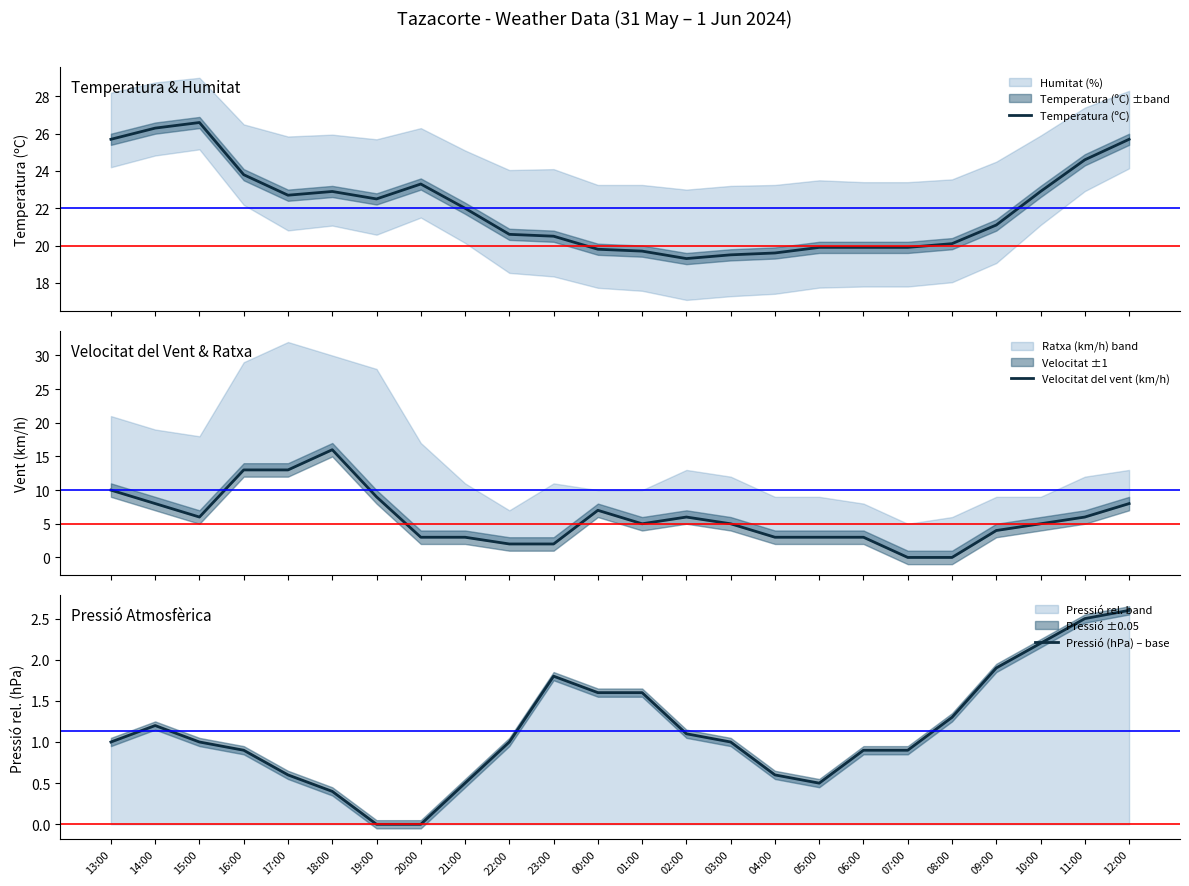

What is the value of the Velocitat del vent (km/h) point at the 4th from the left?

13.0